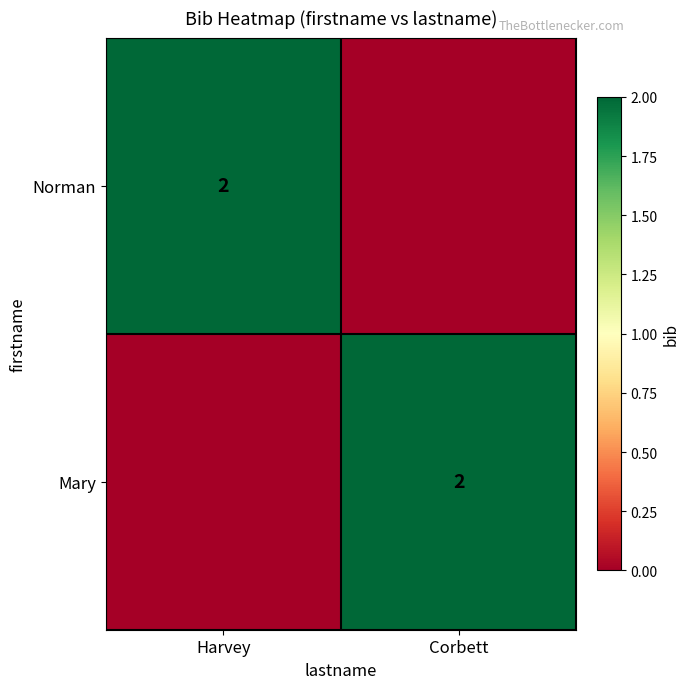

What is the spread (max minus min) of values at Harvey?

2